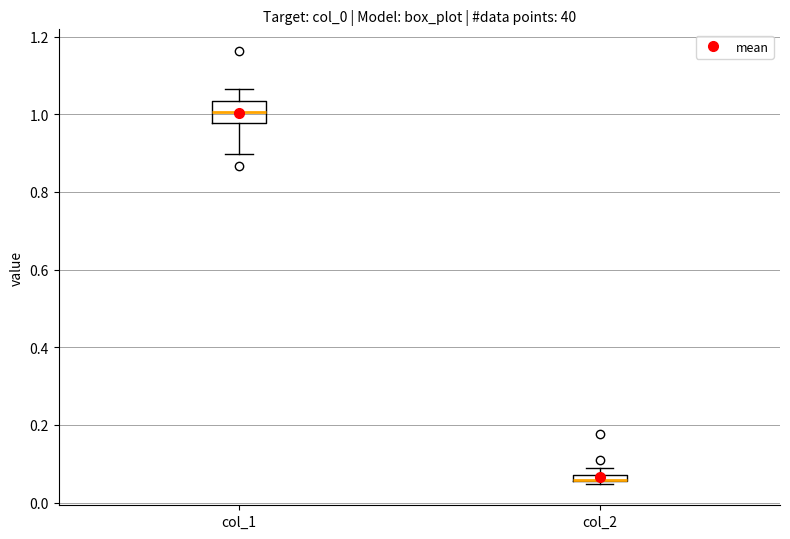

Where is the lower edge of the box for col_2 on the y-axis? The values are not printed on the chart, so give them approximately, as read against the axis.

0.06